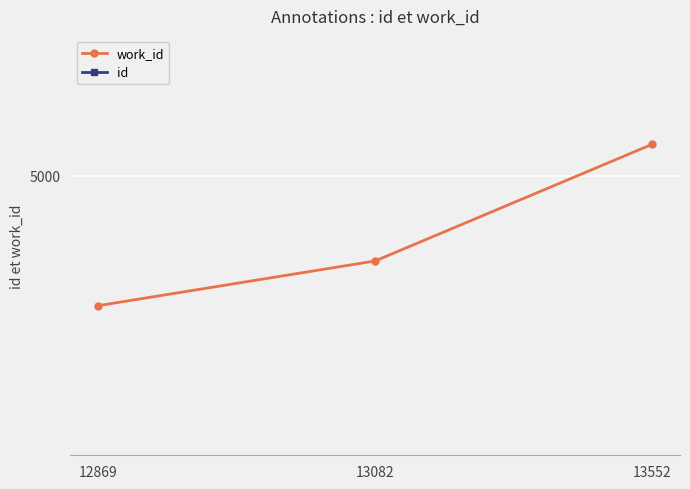

Between 13082 and 13552, which series saw the biggest shift?

id